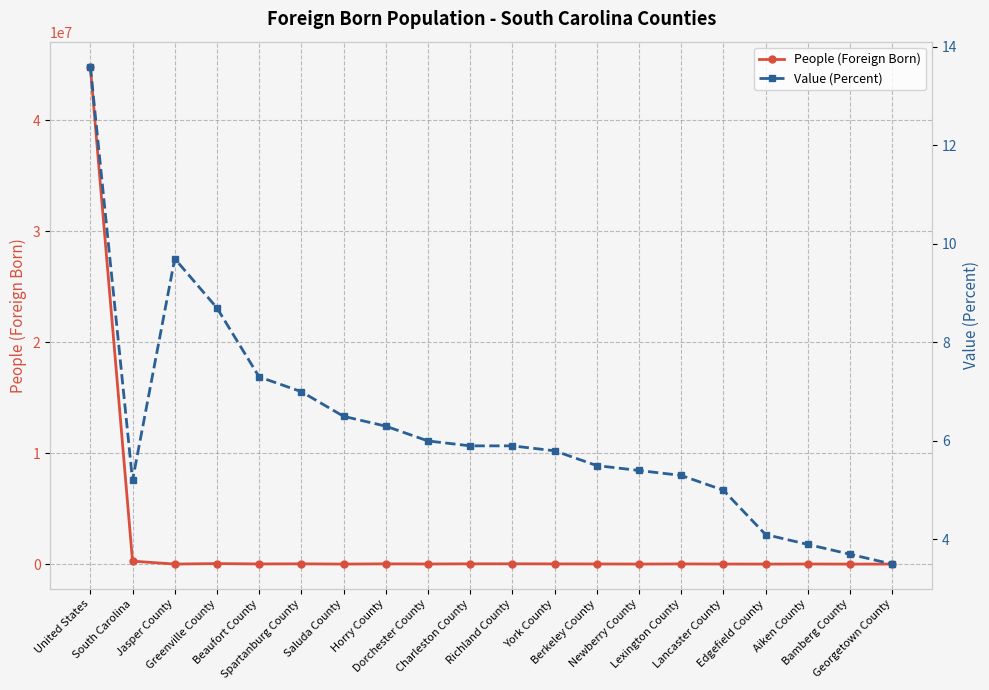

What is the label of the 1st point from the right?

Georgetown County